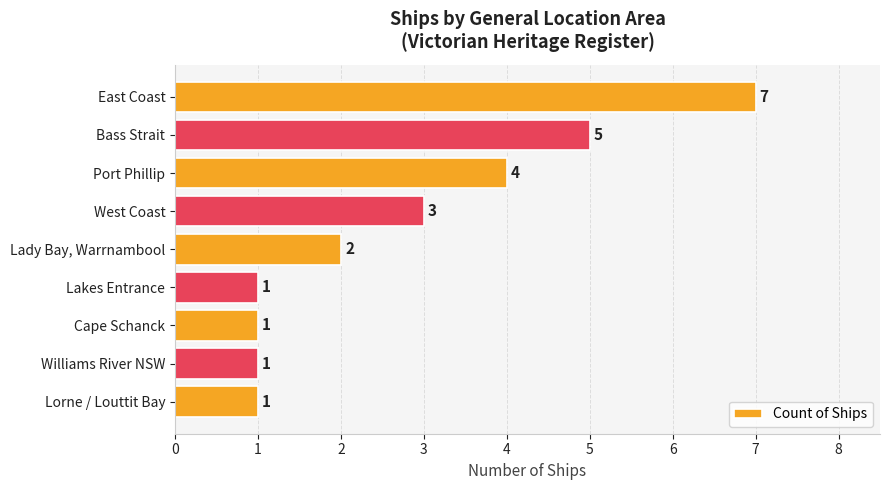

Read the value at West Coast.

3